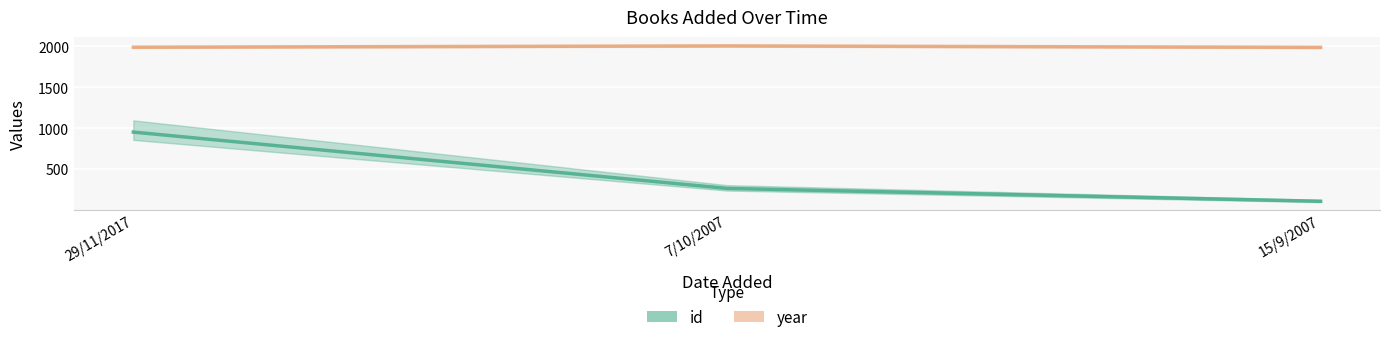

How many values in the year series exceed 1990?

1